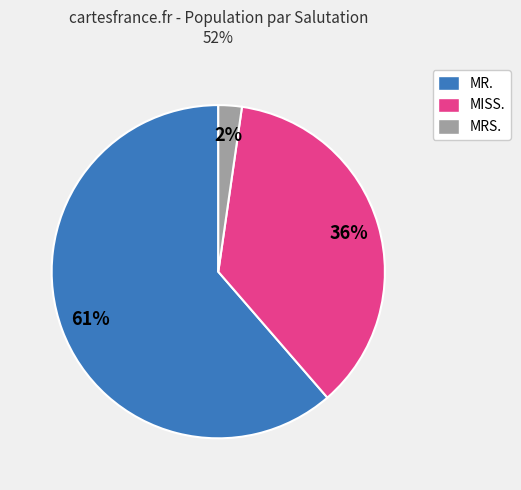

Is there any slice that represents more than half of the pie?

Yes